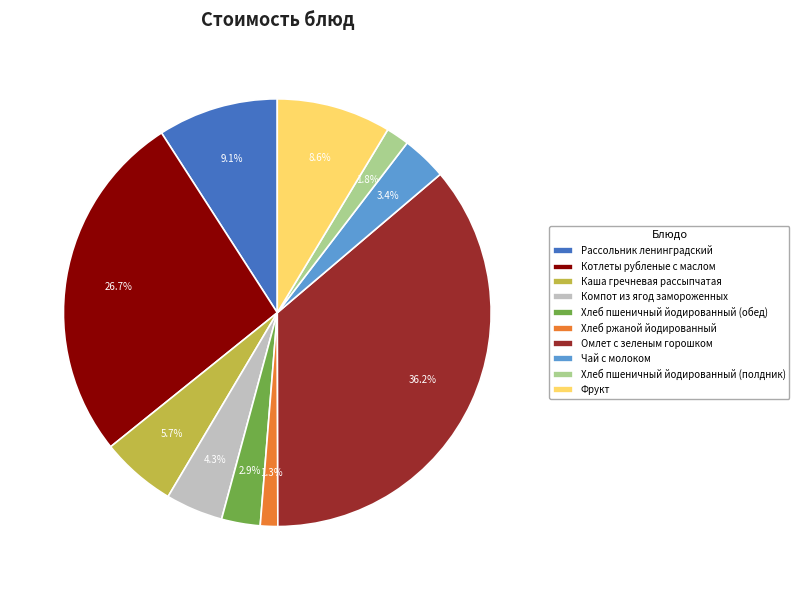

To the nearest percent, what is the difference between the Хлеб пшеничный йодированный (полдник) and Рассольник ленинградский slice percentages?

7%